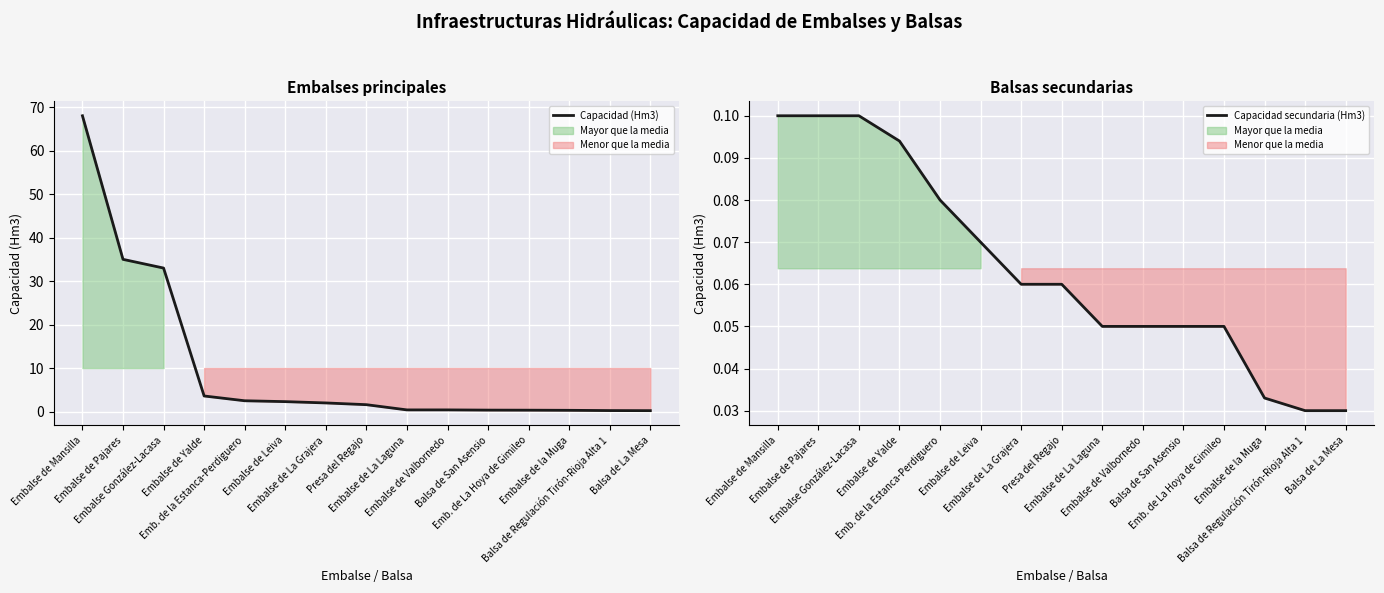

What value does the Capacidad secundaria (Hm3) series have at Embalse de Valbornedo?

0.1